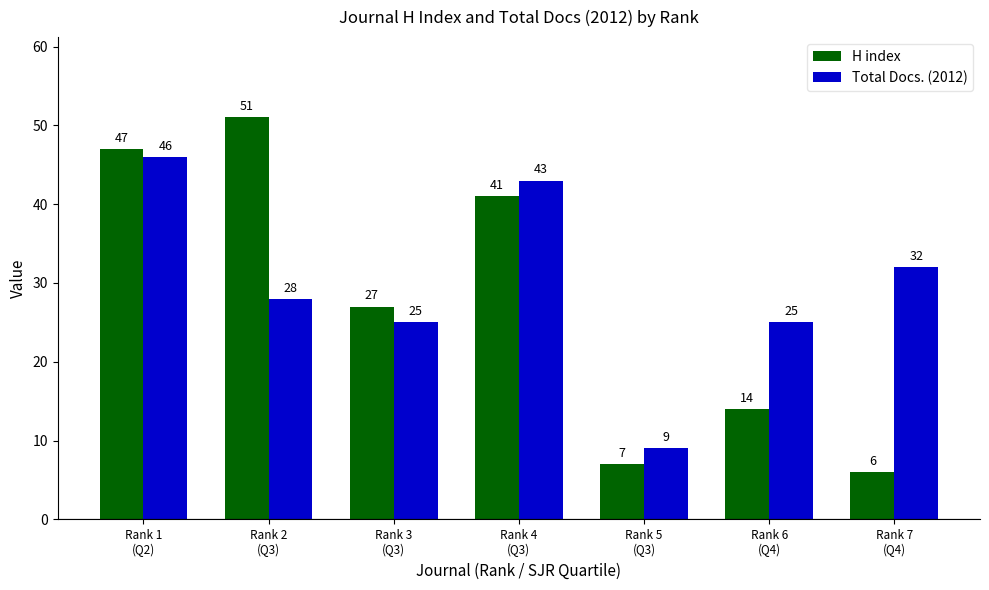

What position from the right is Rank 5
(Q3)?

3